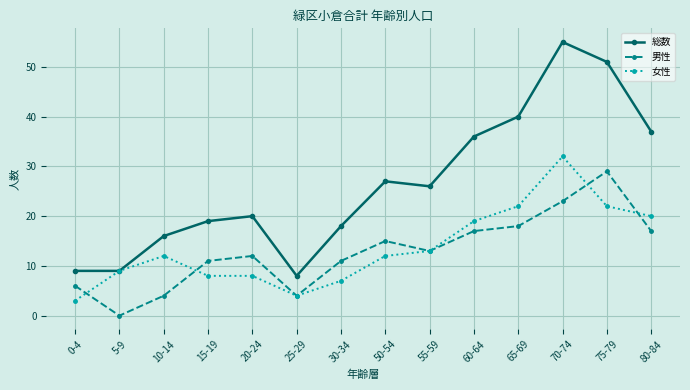

Which series has the largest range (max minus min)?

総数